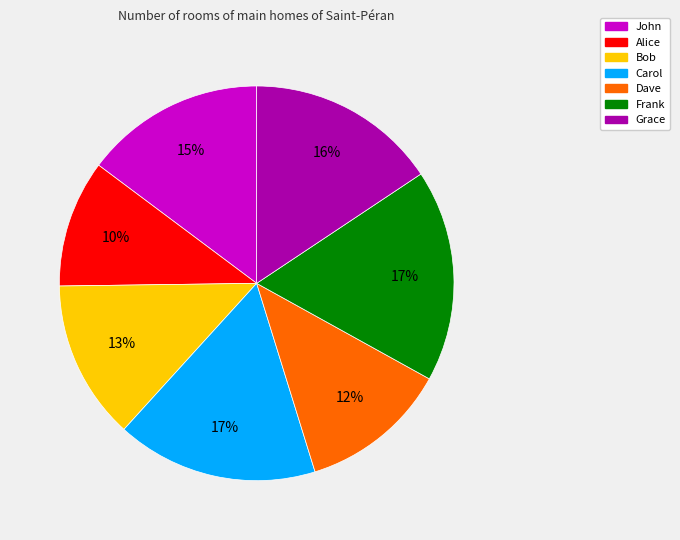

To the nearest percent, what is the difference between the largest and smallest slice percentages?

7%